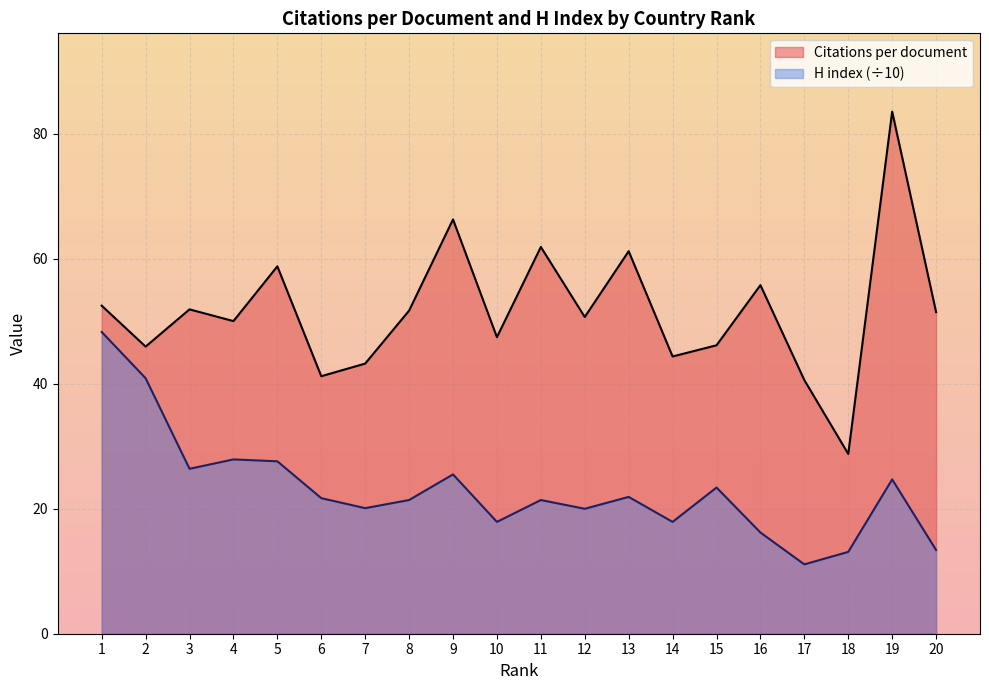

Is the value of Citations per document at 14 greater than the value of H index at 15?

Yes